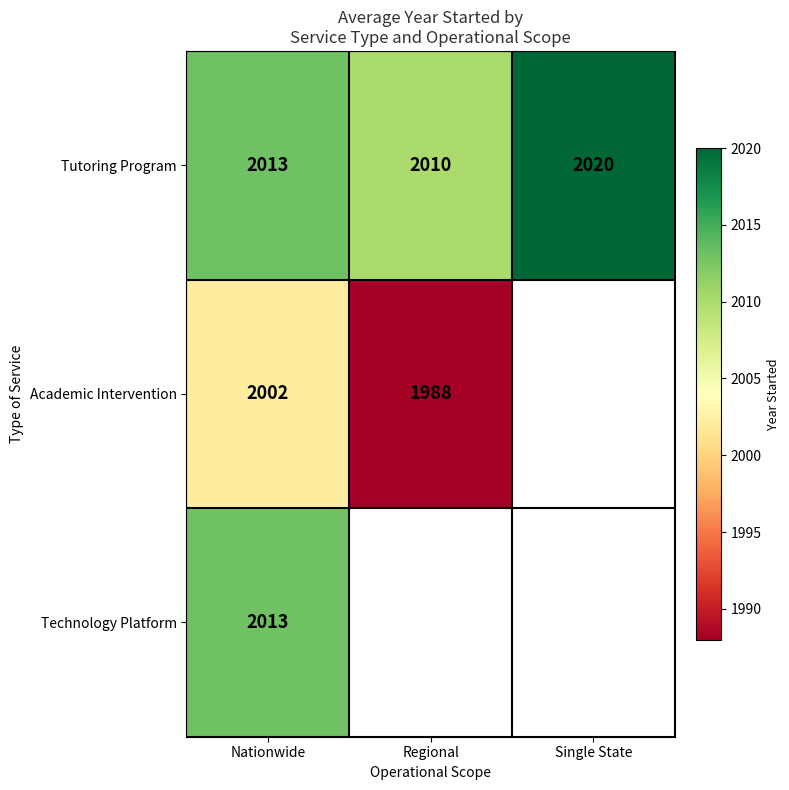

What is the maximum value for Tutoring Program?

2020